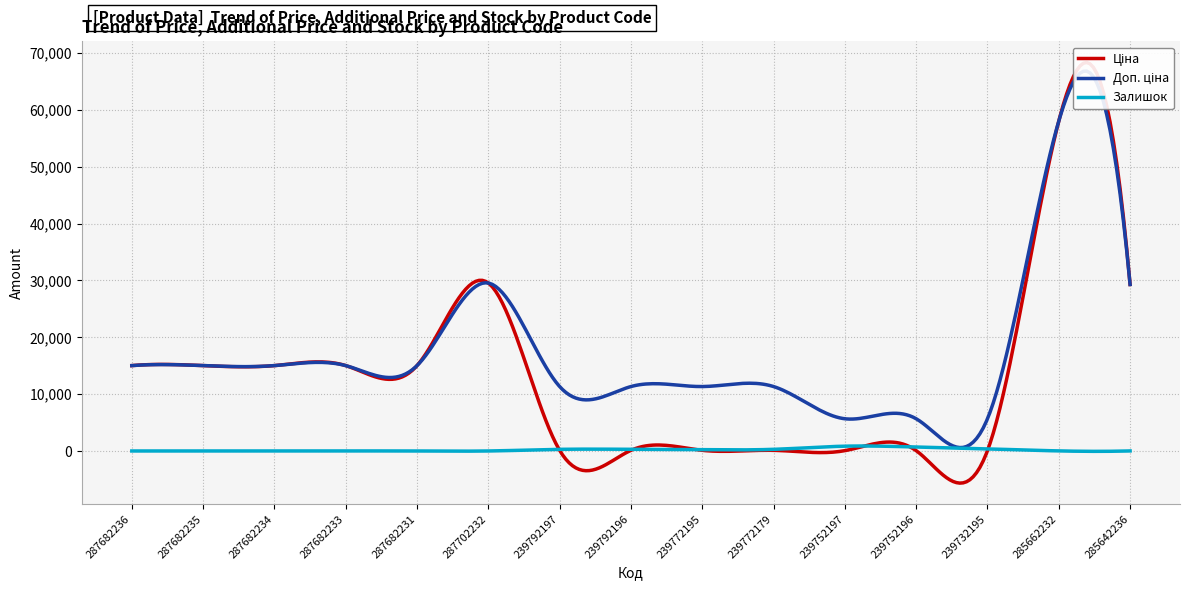

Reading left to right, list all the values displayed in this chart.

Ціна: 287682236=15019.2	287682235=15019.2	287682234=15019.2	287682233=15019.2	287682231=15019.2	287702232=29548.9	239792197=113.3	239792196=113.3	239772195=113.3	239772179=113.3	239752197=56.7	239752196=56.7	239732195=56.7	285662232=58037.0	285642236=29294.9
Доп. ціна: 287682236=15019.2	287682235=15019.2	287682234=15019.2	287682233=15019.2	287682231=15019.2	287702232=29548.9	239792197=11334.0	239792196=11334.0	239772195=11334.0	239772179=11334.0	239752197=5667.0	239752196=5667.0	239732195=5667.0	285662232=58037.0	285642236=29294.9
Залишок: 287682236=0.0	287682235=0.0	287682234=0.0	287682233=0.0	287682231=0.0	287702232=0.0	239792197=289.0	239792196=290.0	239772195=215.0	239772179=290.0	239752197=845.0	239752196=698.0	239732195=370.0	285662232=12.0	285642236=11.0